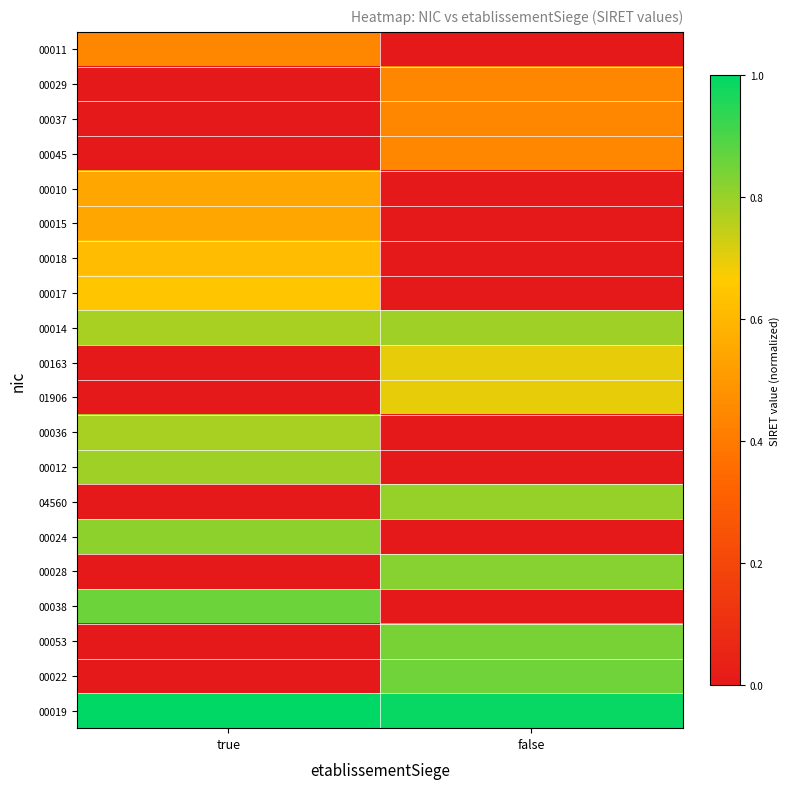

Reading left to right, list all the values displayed in this chart.

00011: true=0.4	false=0.0
00029: true=0.0	false=0.4
00037: true=0.0	false=0.4
00045: true=0.0	false=0.4
00010: true=0.5	false=0.0
00015: true=0.5	false=0.0
00018: true=0.6	false=0.0
00017: true=0.6	false=0.0
00014: true=0.8	false=0.8
00163: true=0.0	false=0.7
01906: true=0.0	false=0.7
00036: true=0.8	false=0.0
00012: true=0.8	false=0.0
04560: true=0.0	false=0.8
00024: true=0.8	false=0.0
00028: true=0.0	false=0.8
00038: true=0.9	false=0.0
00053: true=0.0	false=0.8
00022: true=0.0	false=0.9
00019: true=1.0	false=1.0